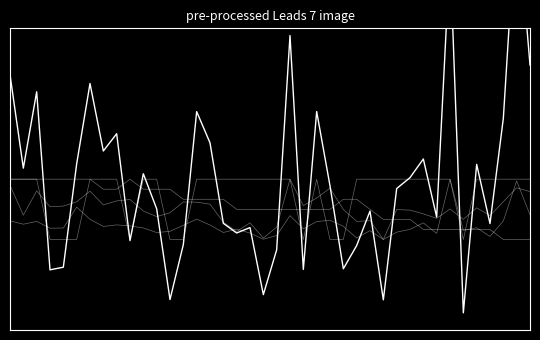

What is the sum of the Signal values at 32 and 6?

1.0